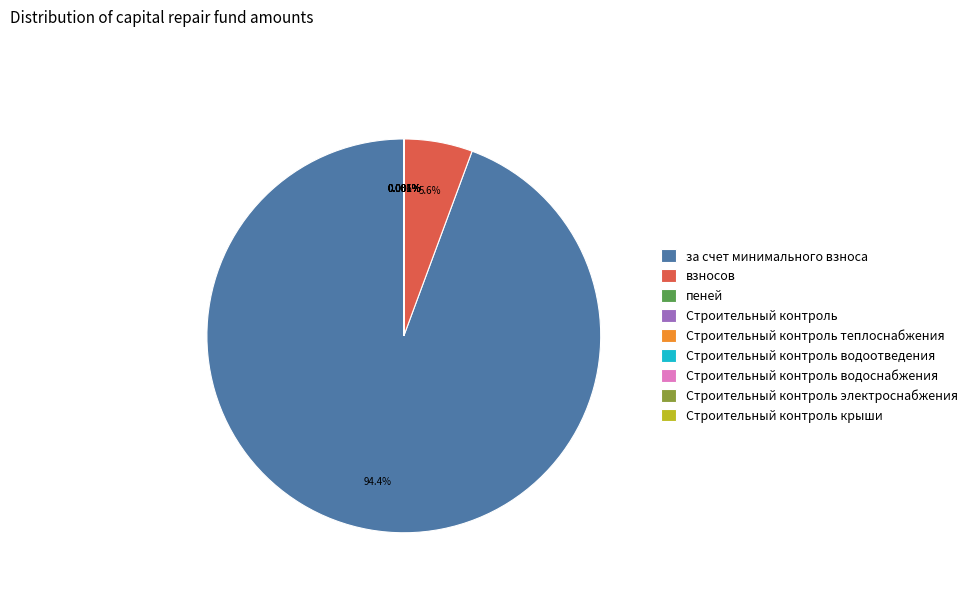

Is there any slice that represents more than half of the pie?

Yes